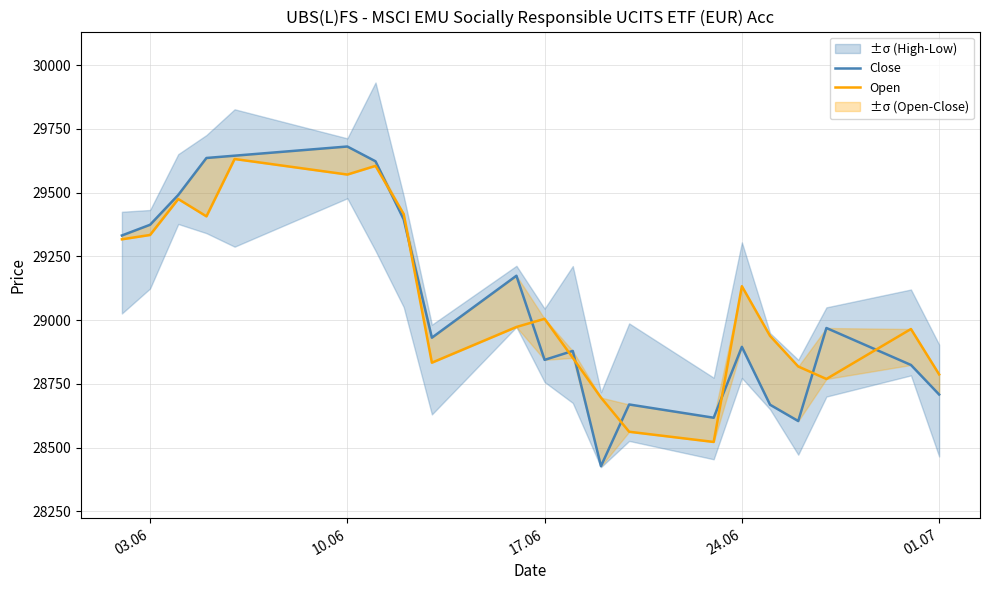

What are all the series names shown in the legend?

Close, Open